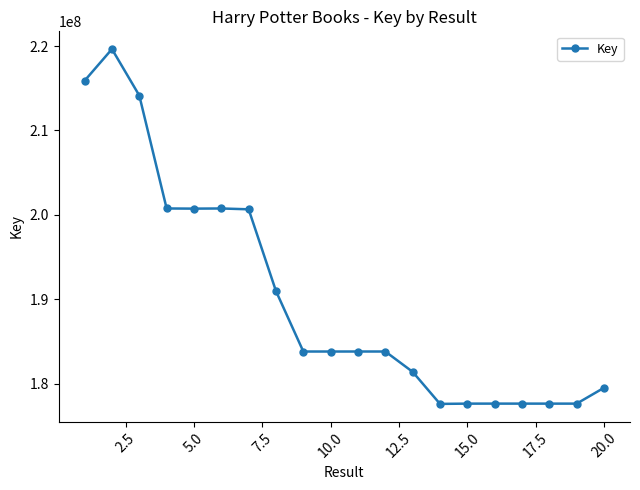

What is the smallest value displayed?

177605122